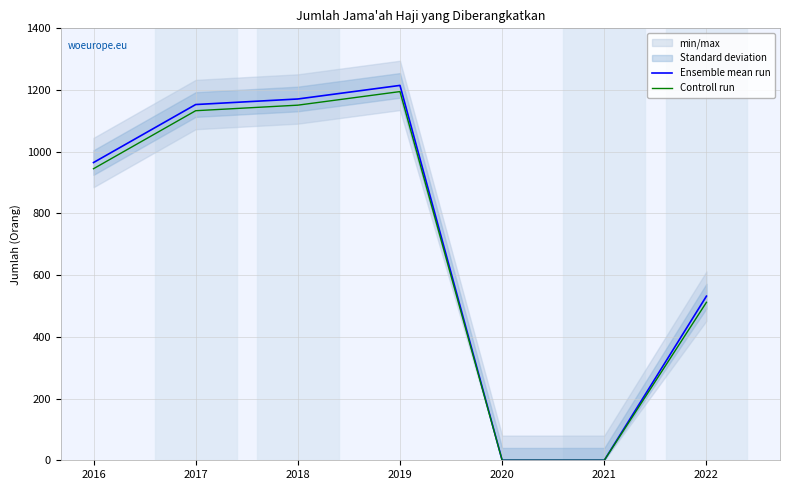

Is it true that Controll run equals -679 at 2021?

False